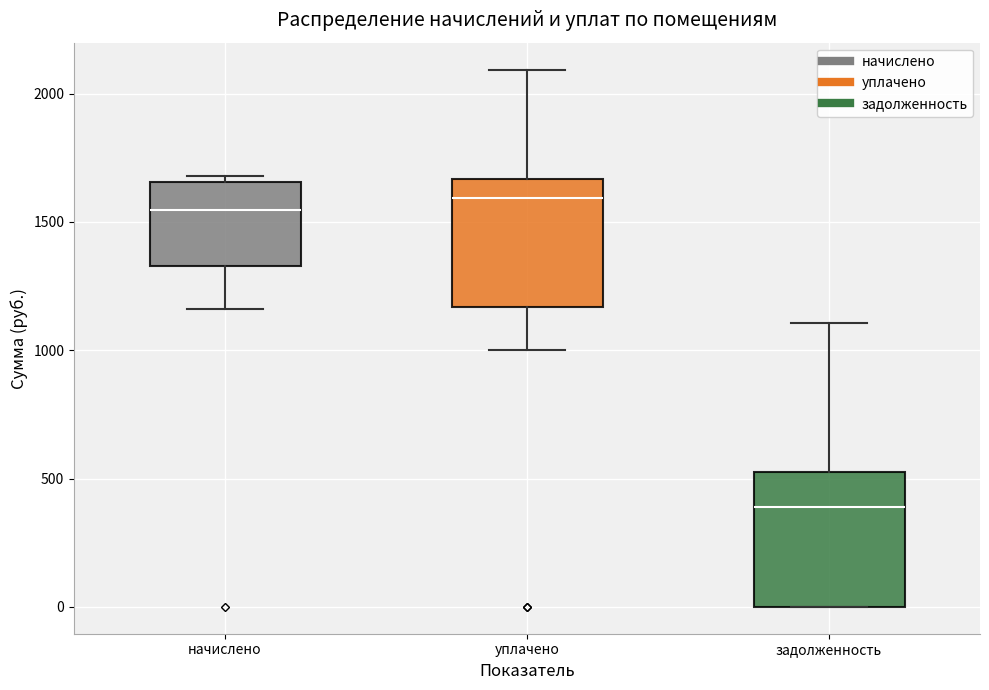

Where is the upper edge of the box for уплачено on the y-axis? The values are not printed on the chart, so give them approximately, as read against the axis.

1650